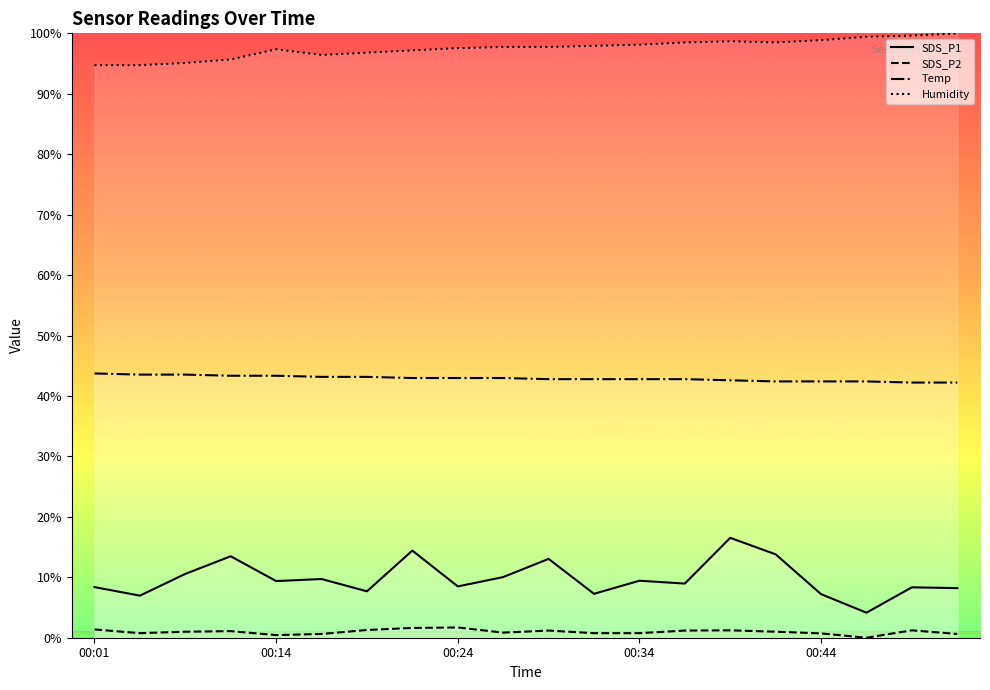

Is it true that Humidity equals 22.8 at 00:24?

False